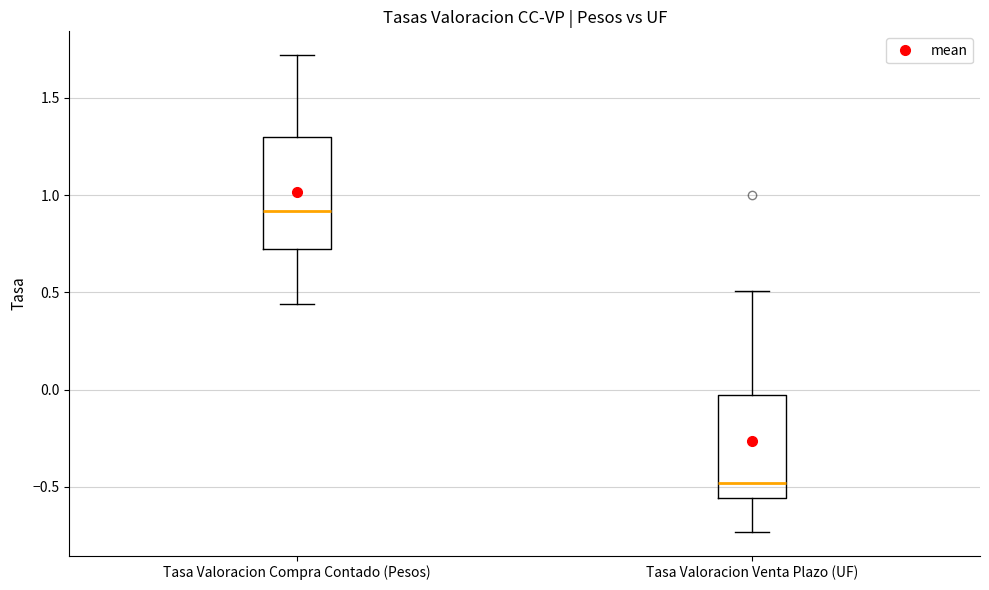

Reading left to right, transcribe this box plot: for each box, give where its median line is, the range the box spans, and where its two whiskers end, as read against the y-axis. The values are not printed on the chart, so give them approximately, as read against the axis.

Tasa Valoracion Compra Contado (Pesos): median 0.90, box 0.75 to 1.30, whiskers 0.45 to 1.70
Tasa Valoracion Venta Plazo (UF): median -0.50, box -0.55 to 0.00, whiskers -0.75 to 0.50